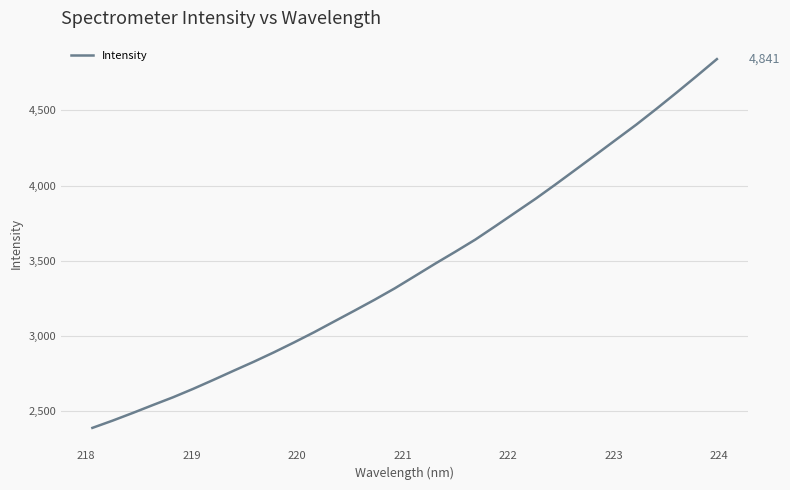

What is the smallest value displayed?

2387.4